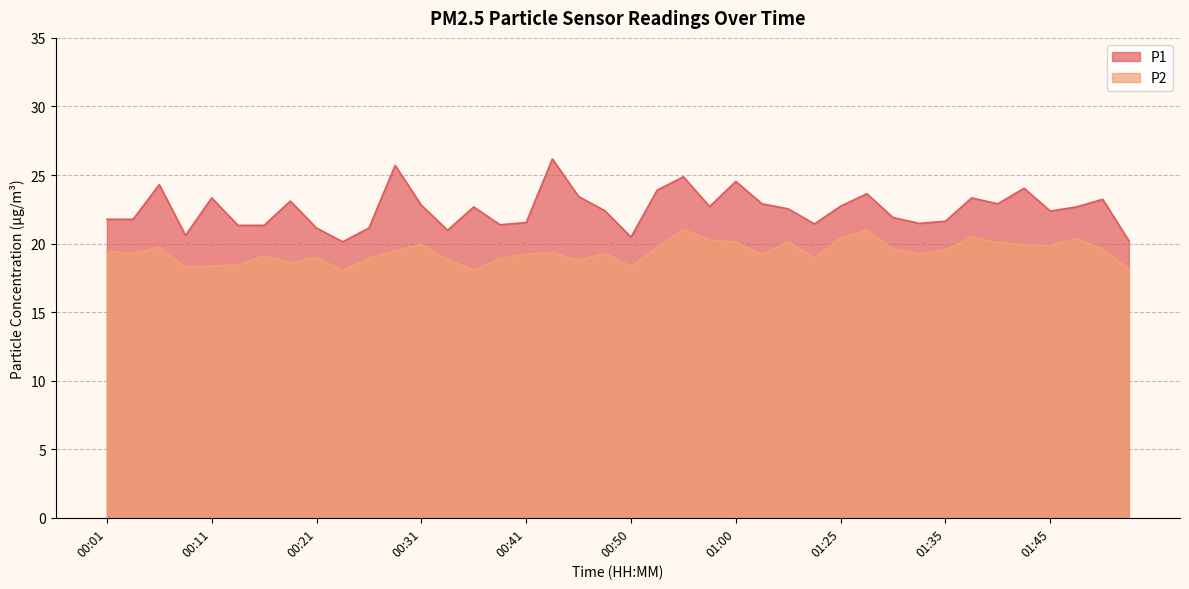

At which category is the sum across all series the highest?

00:55